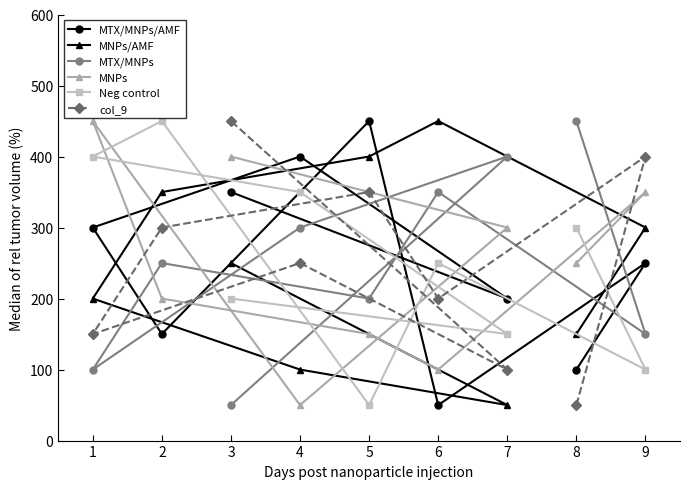

What is the minimum value shown in the chart?

50